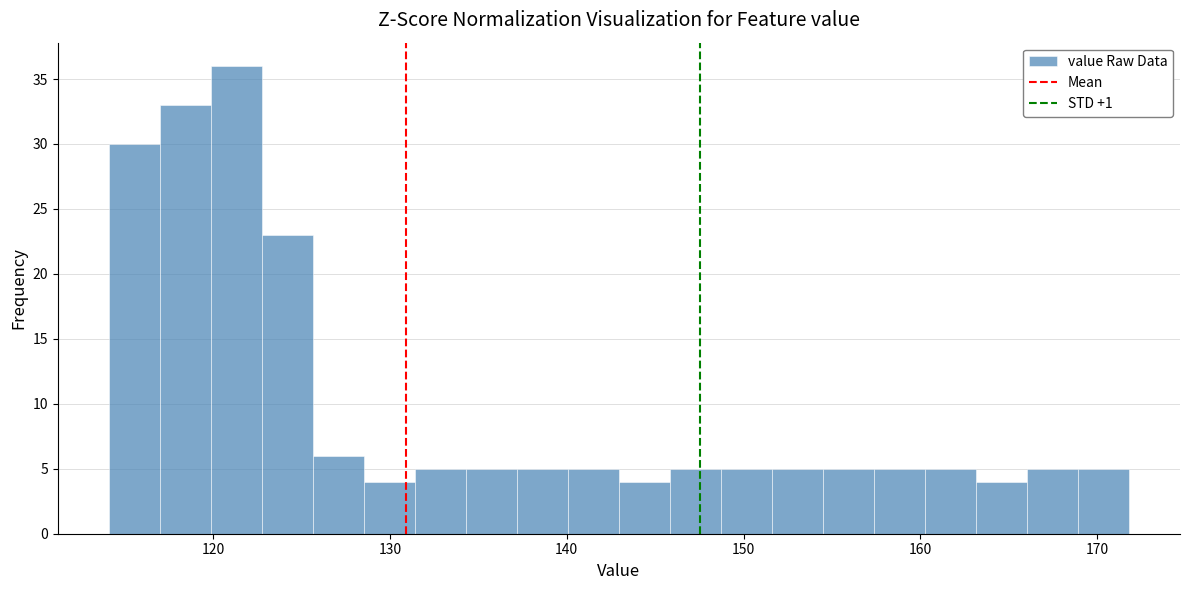

Around what value on the x-axis is the tallest bar? Give the approximate position of its centre, as read against the axis.

121